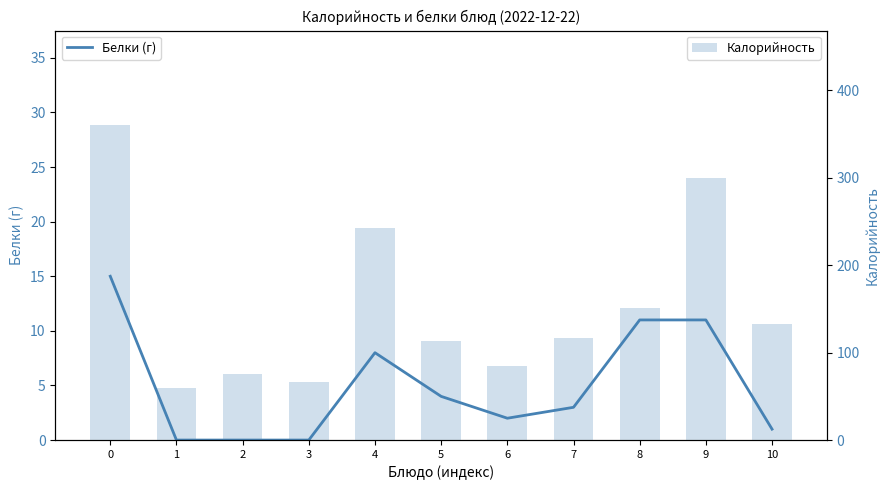

How many values in Белки (г) are above zero?

8